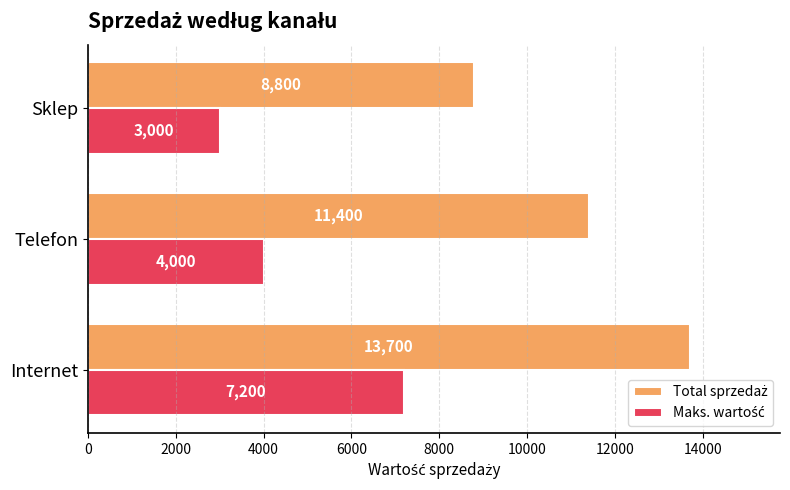

What is the smallest value displayed?

3000